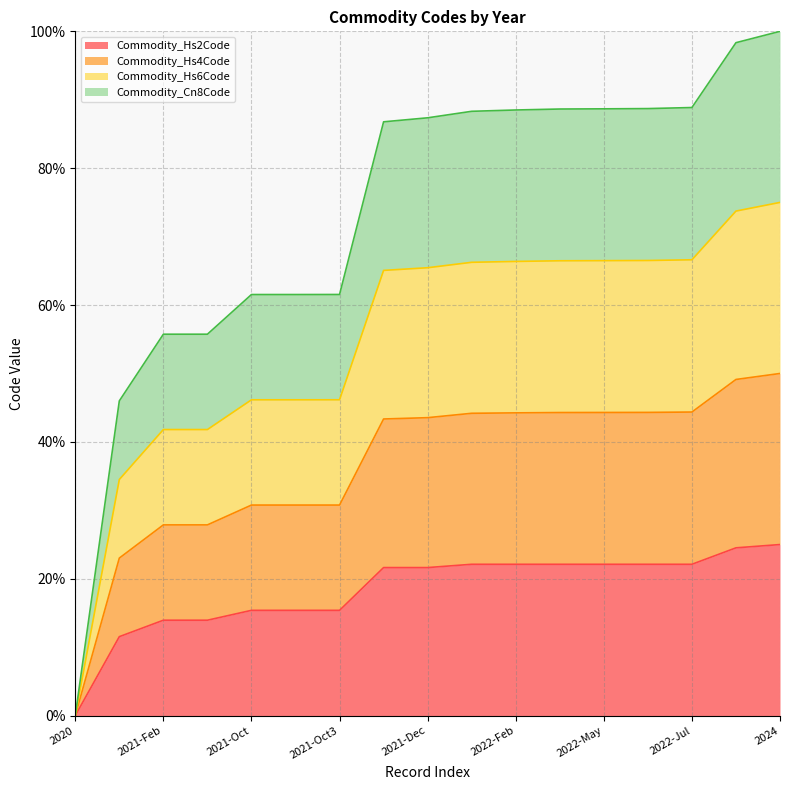

What is the total value across all series at 2021-Feb?

55.7